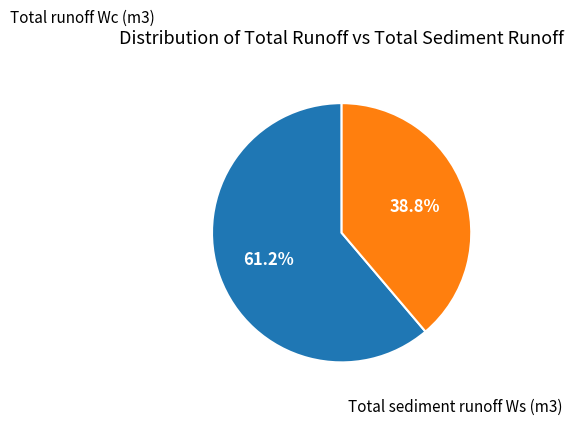

Is there a majority slice in this chart?

Yes